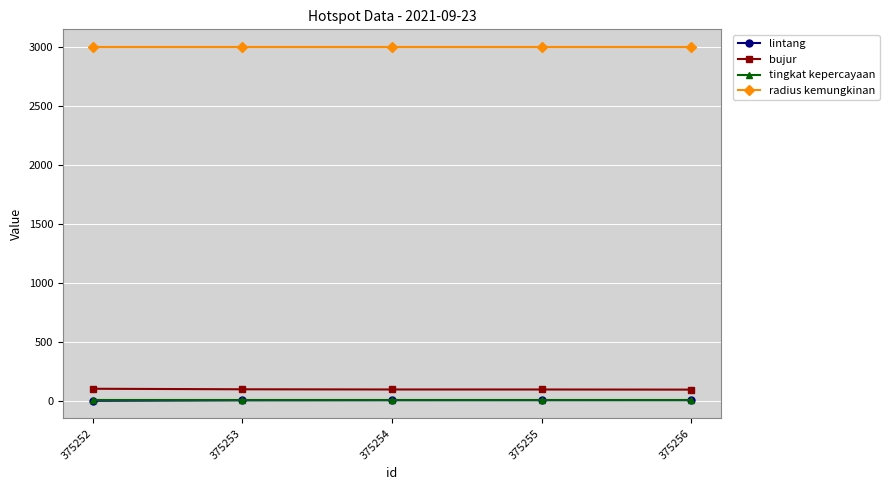

What is the total value across all series at 375255?

3109.6